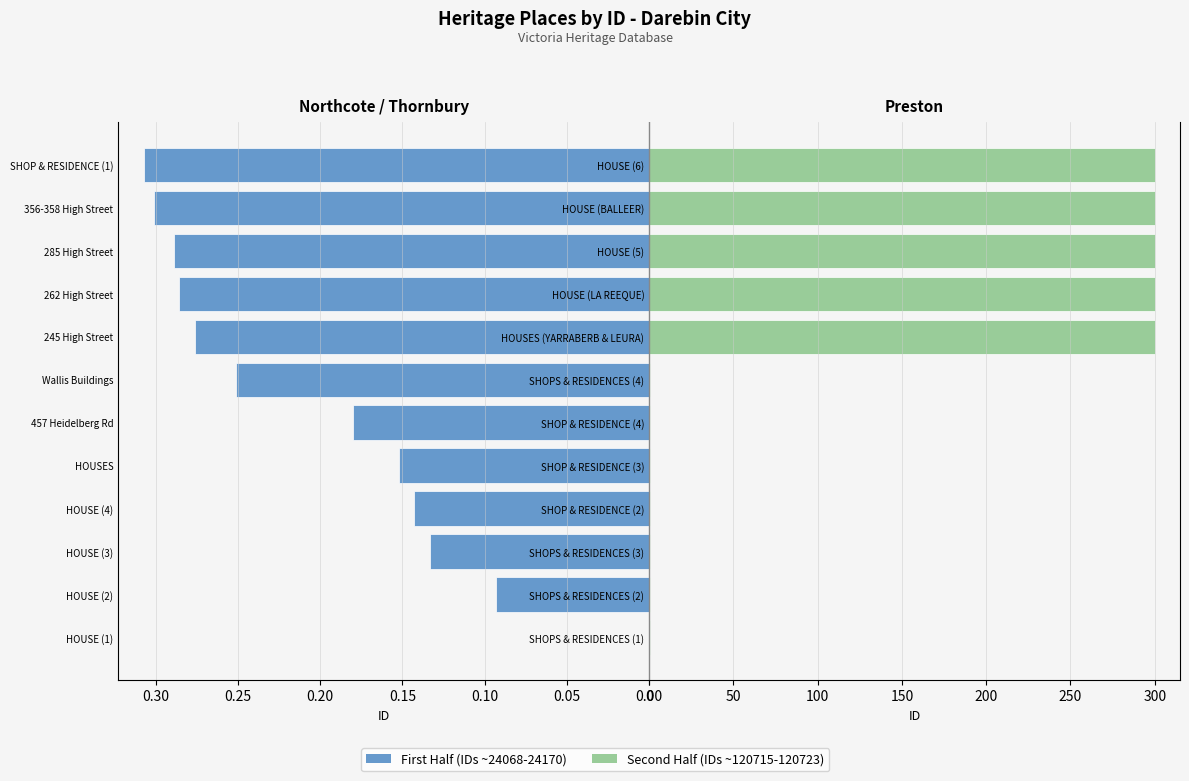

Rank the series at 0.05 from highest to lowest value.

Second Half (IDs ~120715-120723), First Half (IDs ~24068-24170)